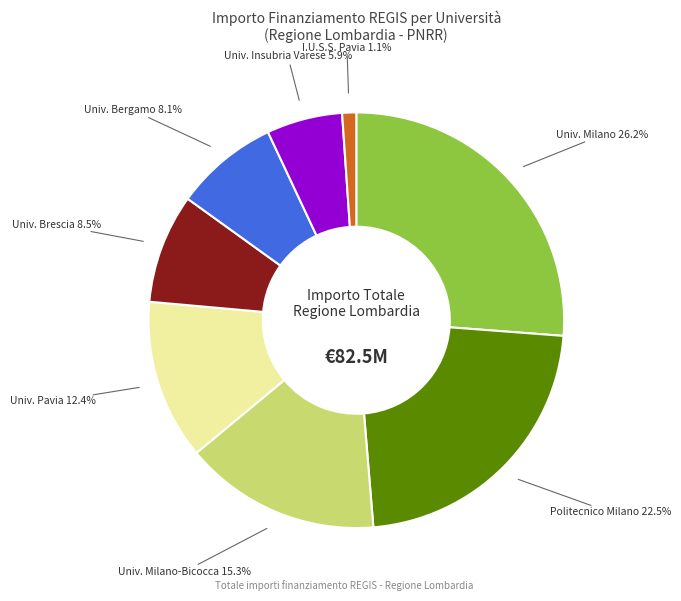

Approximately how many times larger is the value at Univ. Bergamo compared to Univ. Milano-Bicocca?

0.5